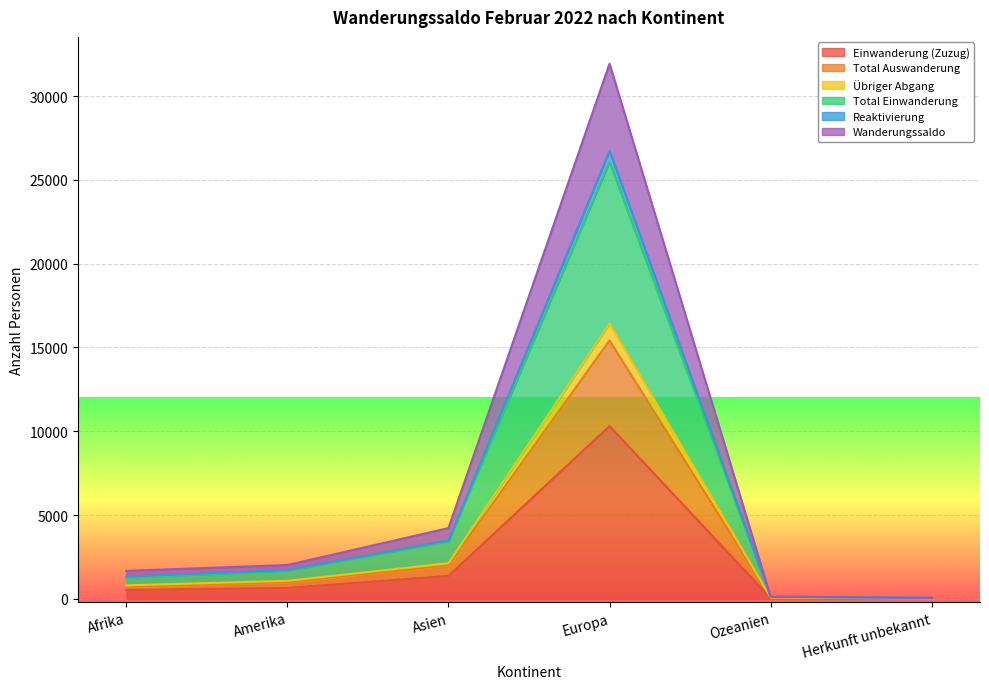

What is the sum of the Total Auswanderung values at Afrika and Europa?

16124